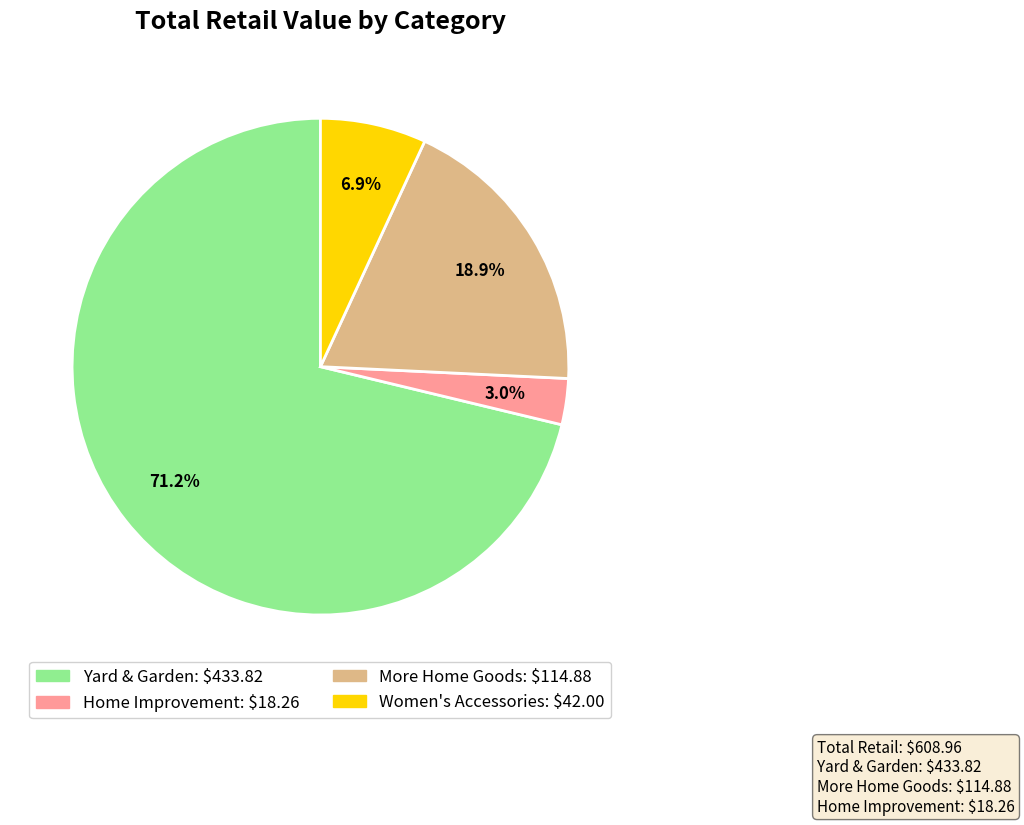

Does any single category account for the majority?

Yes